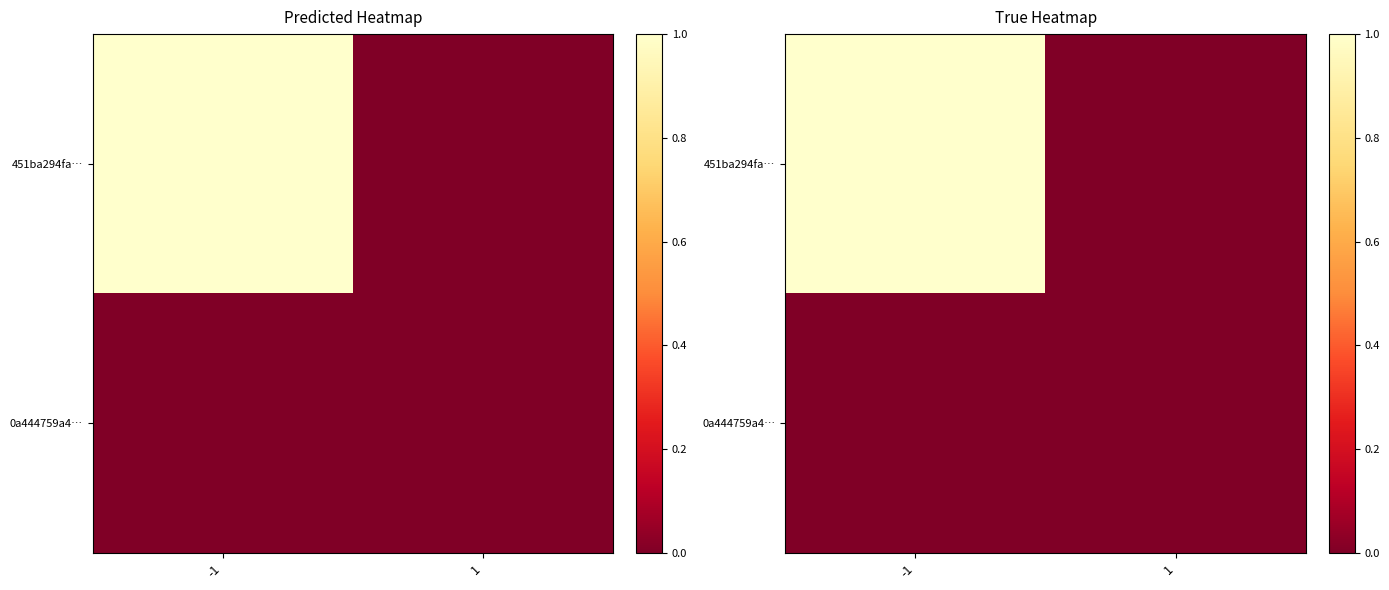

Which category has the highest value in the 451ba294fa… series?

-1